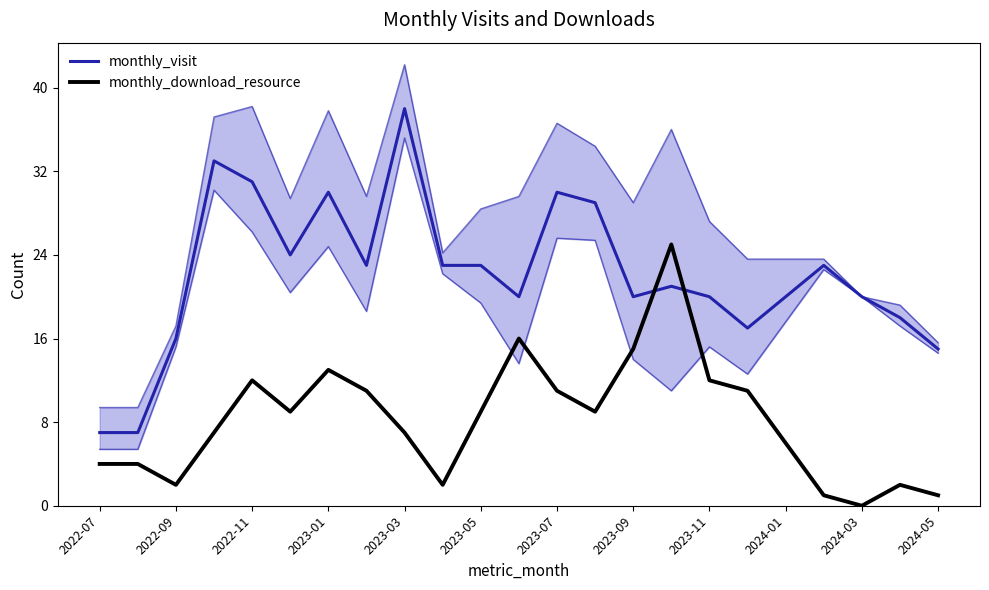

In monthly_download_resource, how many points are higher than both neighbors (excluding endpoints)?

5